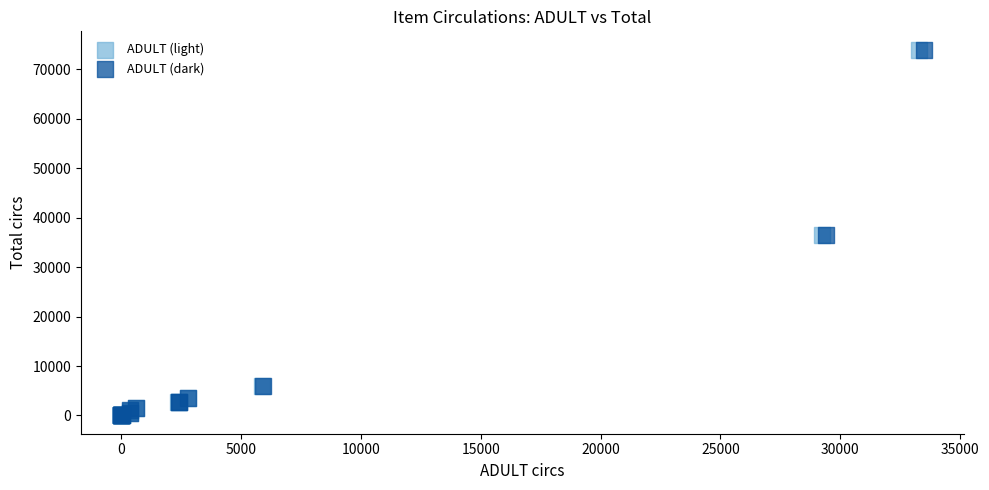

Which series has the widest spread of Y values?

ADULT (dark)